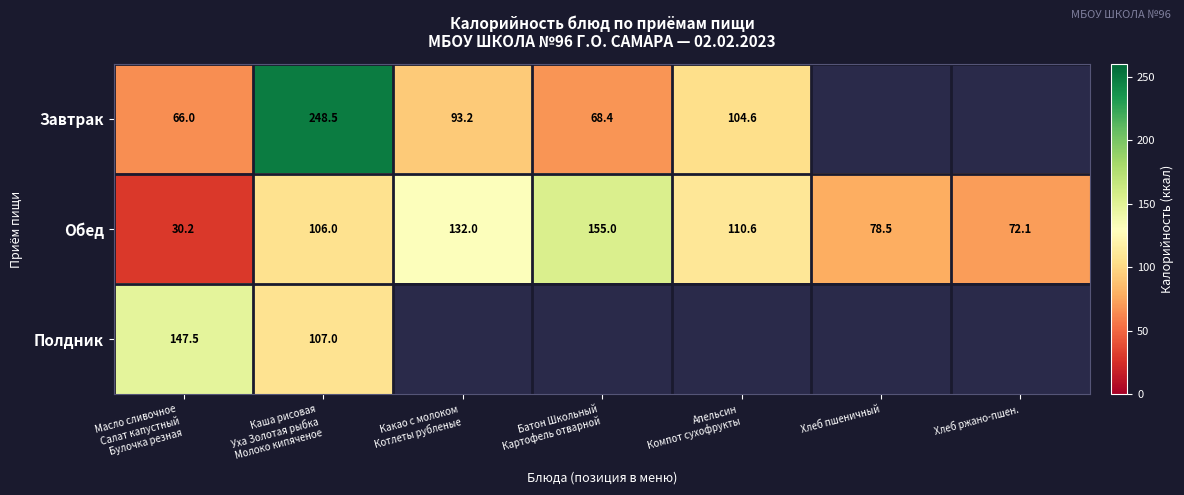

What is the total value across all series at Каша рисовая
Уха Золотая рыбка
Молоко кипяченое?

461.5